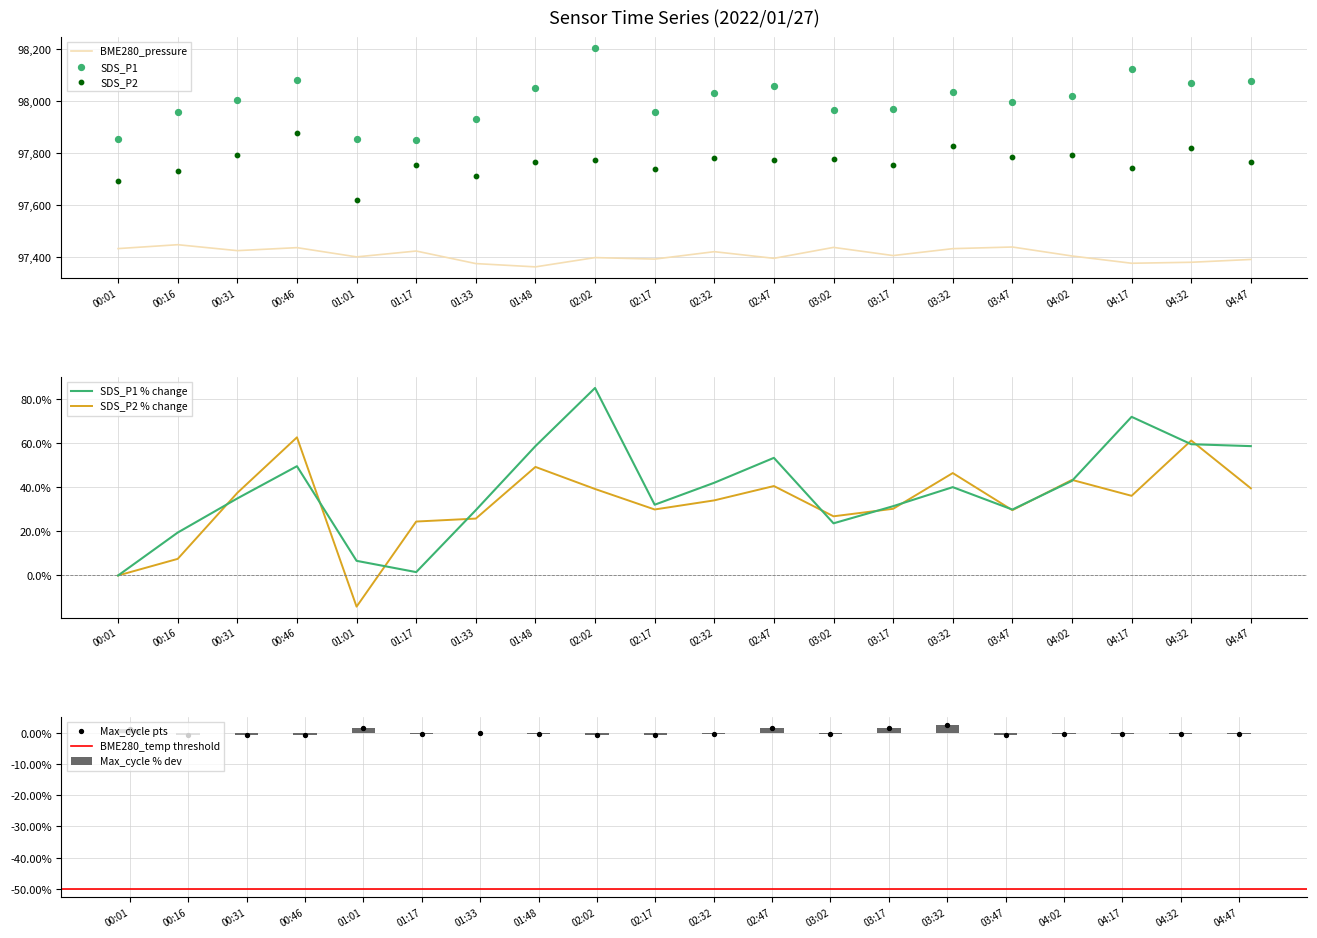

True or false: SDS_P2 % change has a value of 24.4 at 01:17.

True